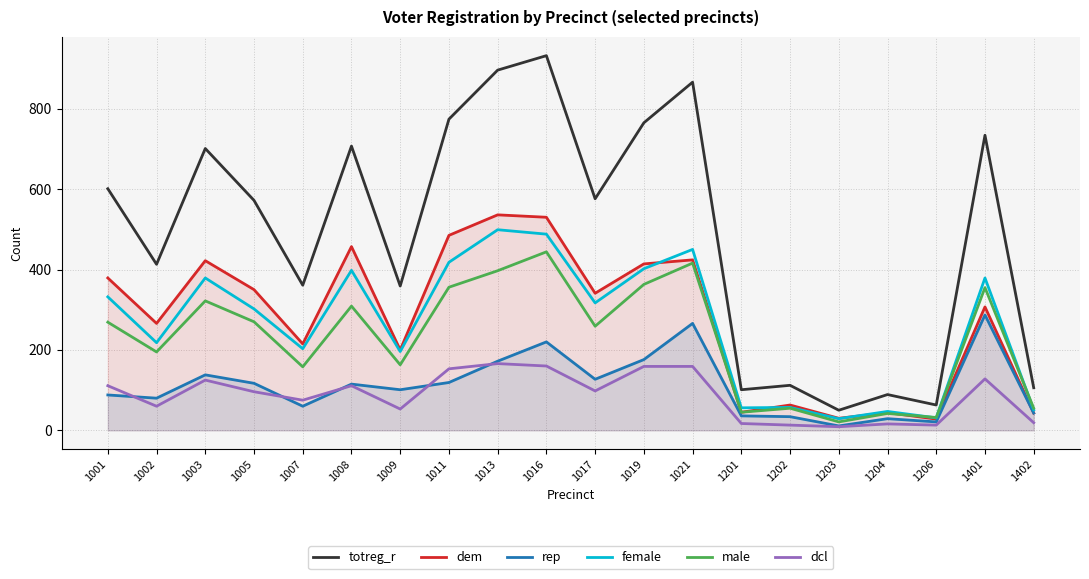

Where is the first local maximum for female?

1003